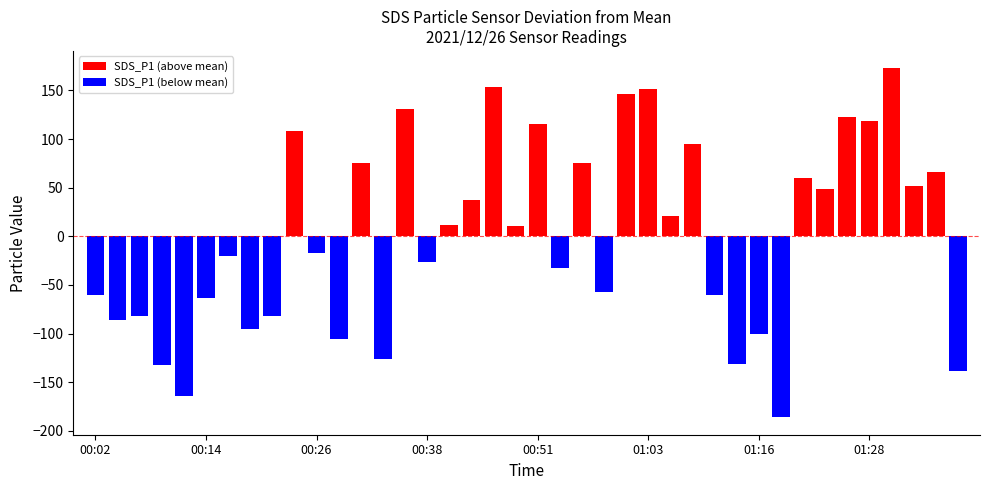

What is the value of the SDS_P1 (above mean) bar at the 11th from the left?

151.4